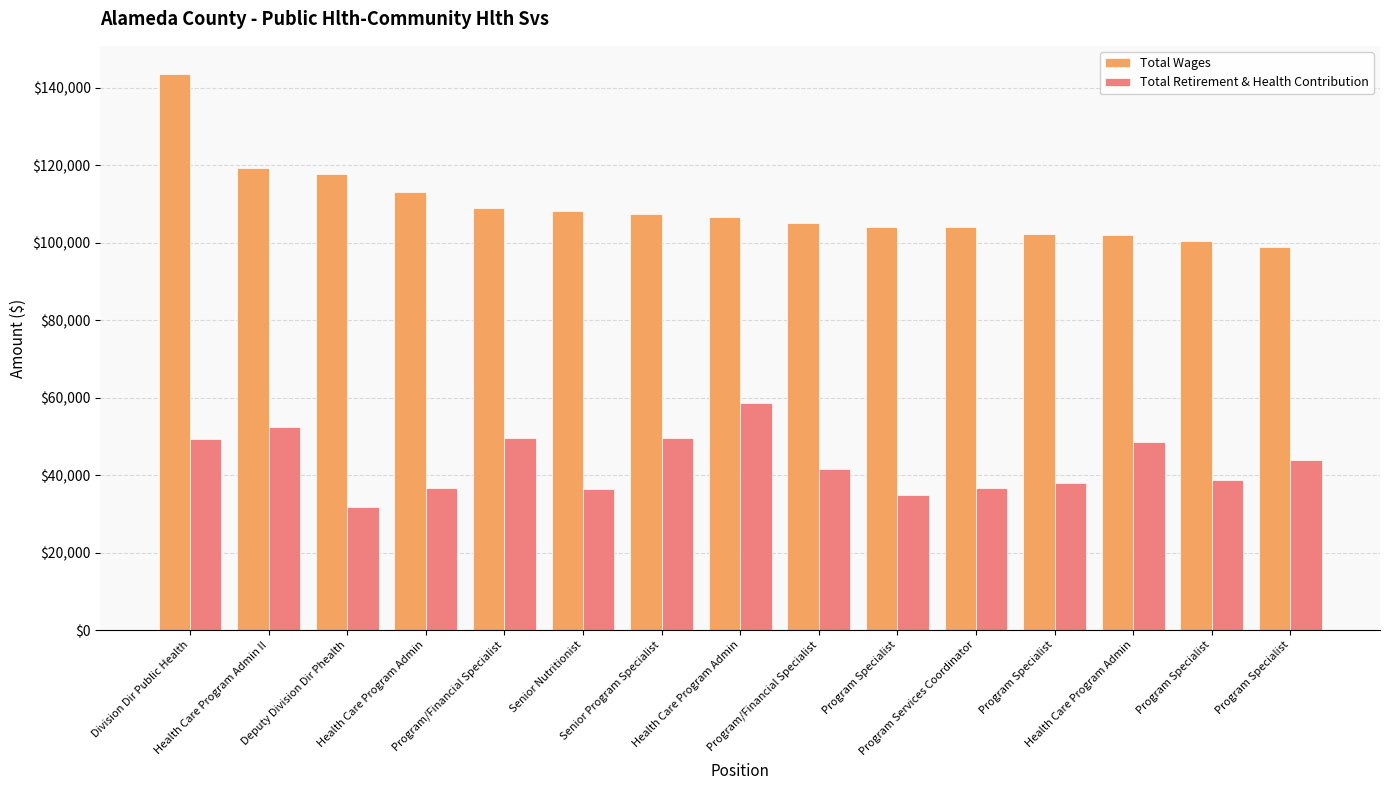

Reading right to left, what are all the values shown in this chart?

Total Wages: Program Specialist=98857	Program Specialist=100492	Health Care Program Admin=101985	Program Specialist=102295	Program Services Coordinator=104198	Program Specialist=104209	Program/Financial Specialist=105064	Health Care Program Admin=106595	Senior Program Specialist=107516	Senior Nutritionist=108215	Program/Financial Specialist=109124	Health Care Program Admin=113052	Deputy Division Dir Phealth=117694	Health Care Program Admin II=119435	Division Dir Public Health=143703
Total Retirement & Health Contribution: Program Specialist=43970	Program Specialist=38741	Health Care Program Admin=48642	Program Specialist=37863	Program Services Coordinator=36765	Program Specialist=34867	Program/Financial Specialist=41479	Health Care Program Admin=58763	Senior Program Specialist=49733	Senior Nutritionist=36374	Program/Financial Specialist=49705	Health Care Program Admin=36746	Deputy Division Dir Phealth=31905	Health Care Program Admin II=52526	Division Dir Public Health=49343